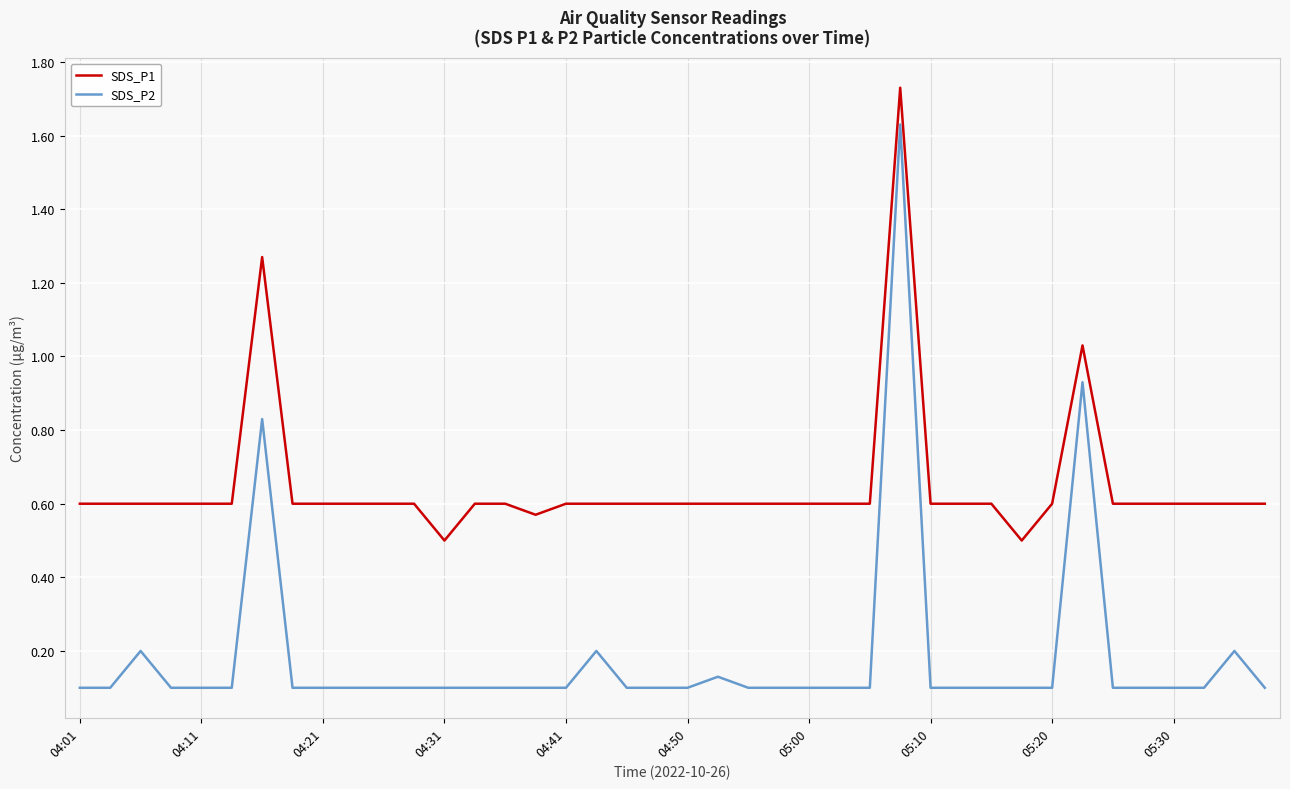

Does the chart have visible grid lines?

Yes